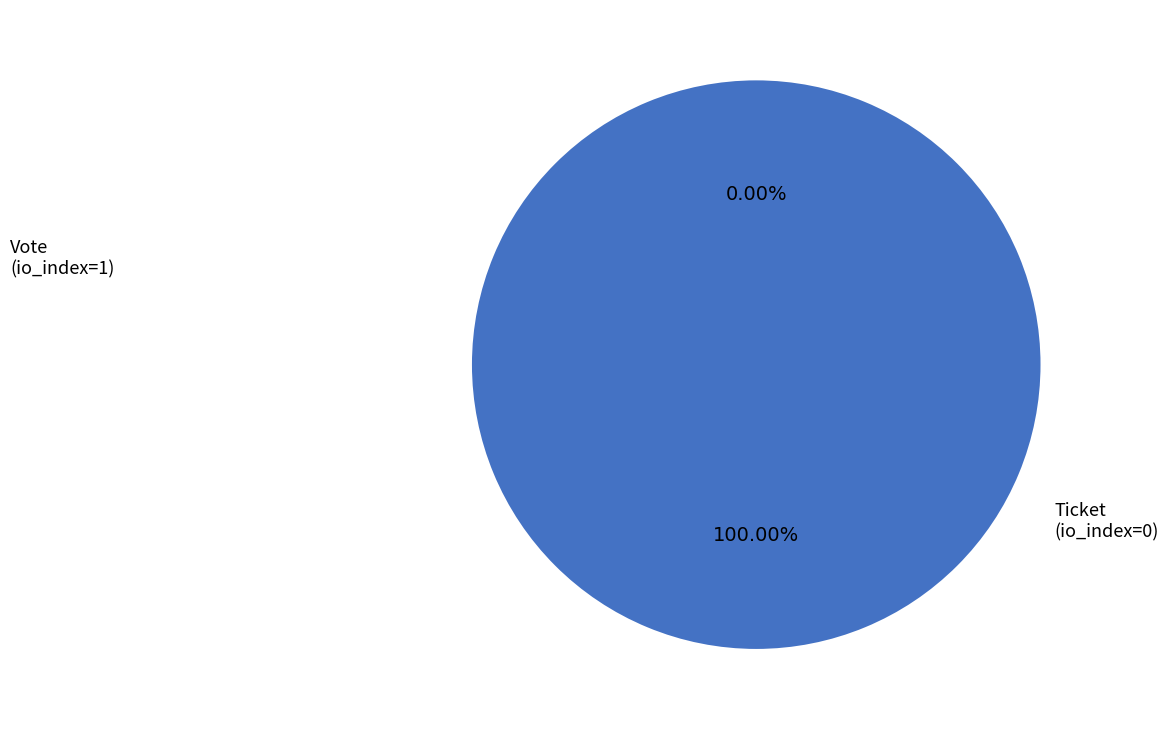

Do Vote (io_index=1) and Ticket (io_index=0) together represent more than half of the pie?

Yes